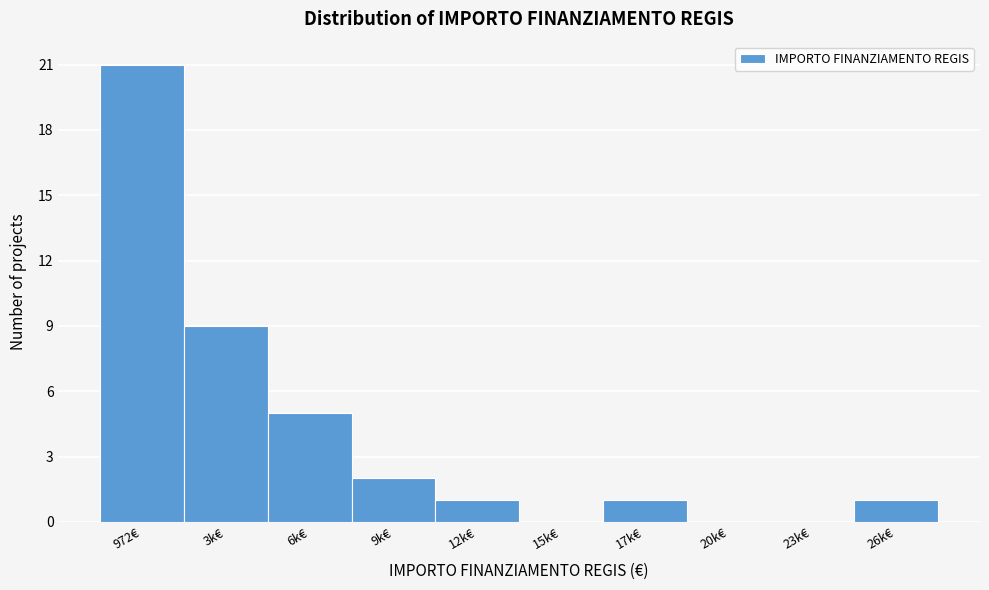

Reading right to left, list all the values displayed in this chart.

26k€=1	23k€=0	20k€=0	17k€=1	15k€=0	12k€=1	9k€=2	6k€=5	3k€=9	972€=21